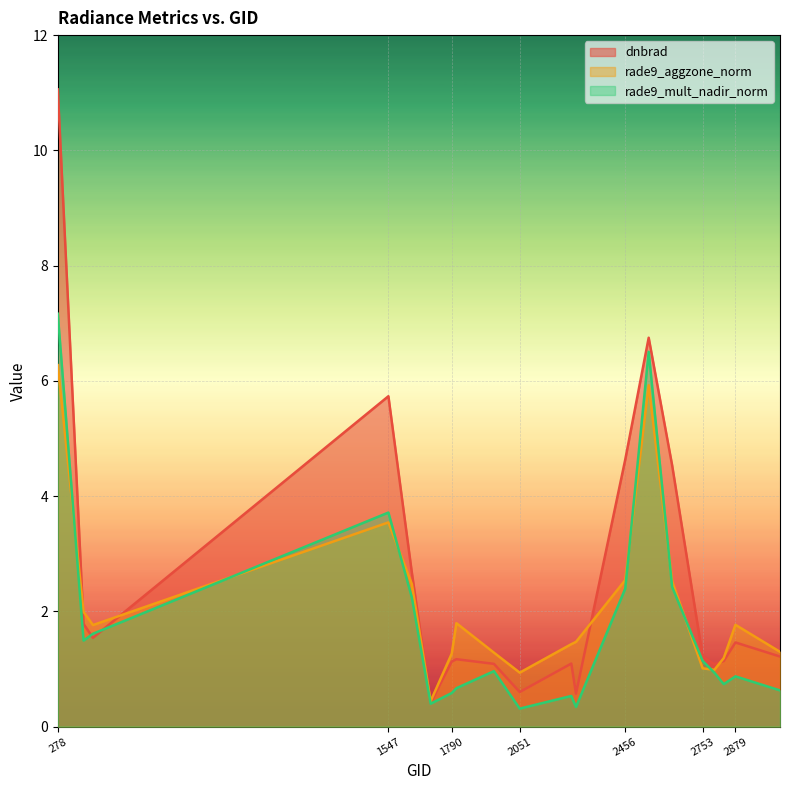

Where is rade9_aggzone_norm nearest to the value 3?

2456